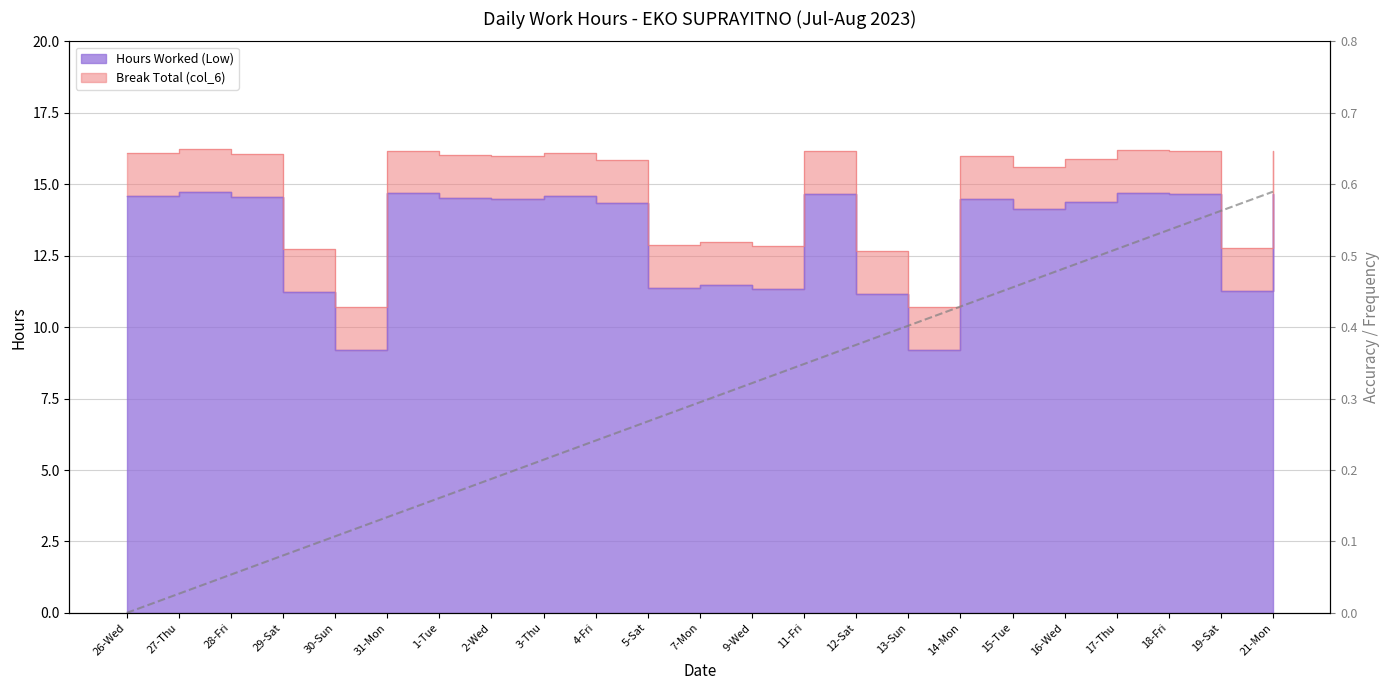

What is the sum of the values at 2-Wed and 29-Sat?

28.7